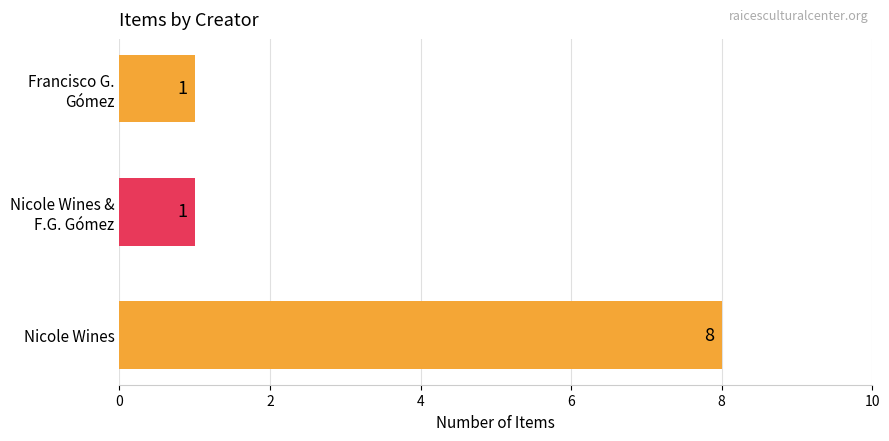

Which category has the highest value across all series?

Nicole Wines